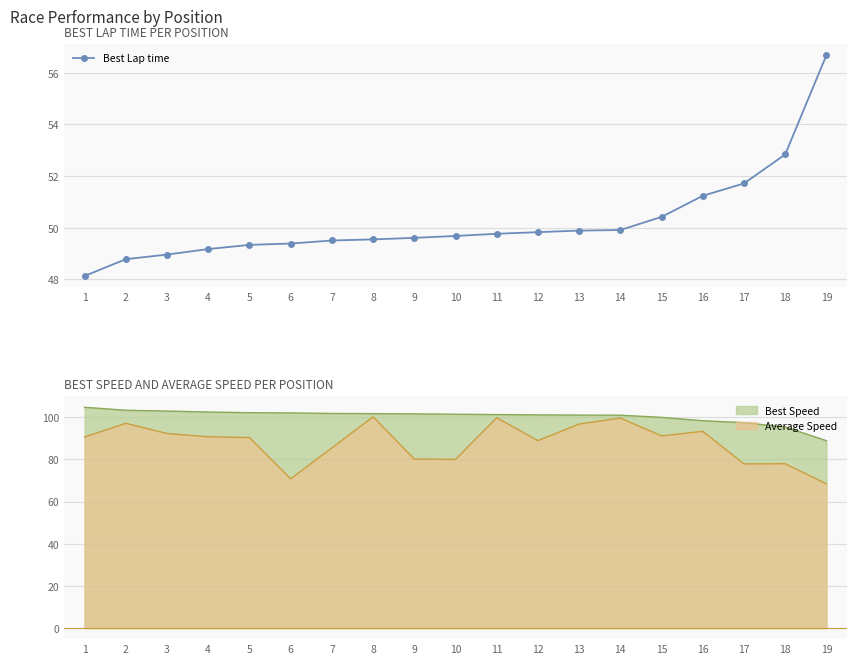

What is the value of the 9th point from the left?

49.6